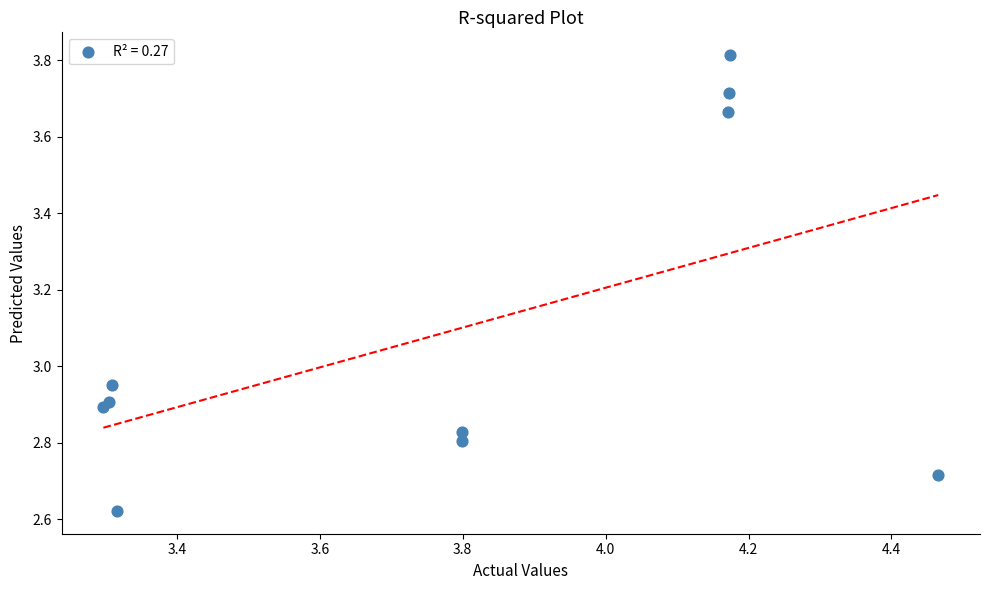

What is the average Y value?

3.1